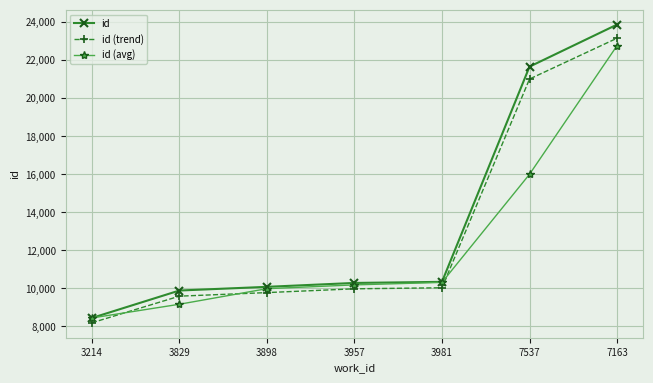

What is the difference between the second highest and minimum values in the id (avg) series?

7553.5